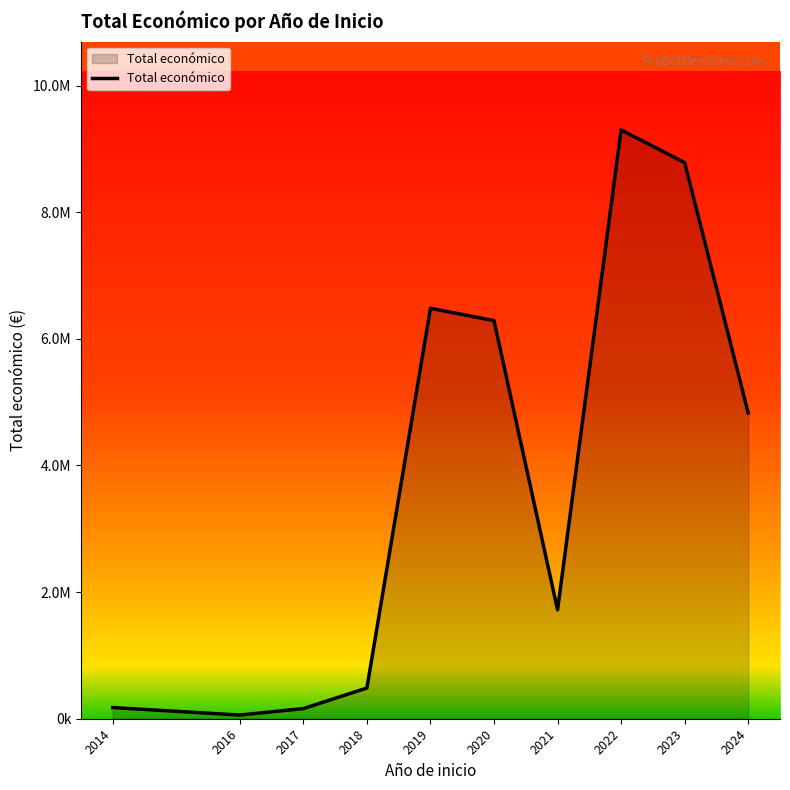

Is this an area chart (filled region under the line)?

Yes